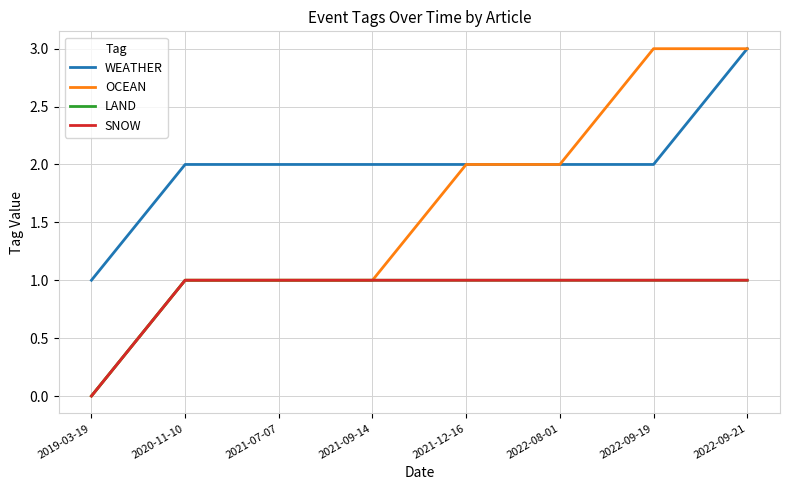

At which category is the sum across all series the highest?

2022-09-21